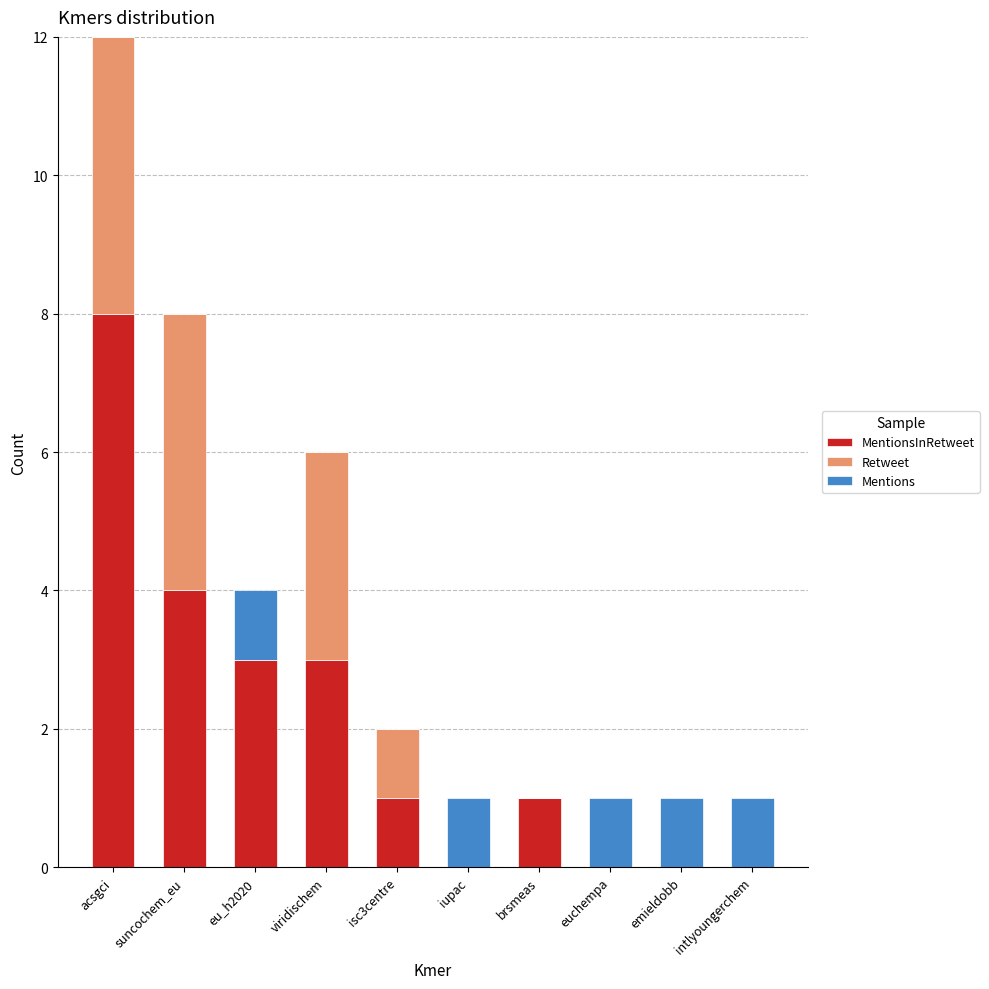

At which category is the sum across all series the highest?

acsgci